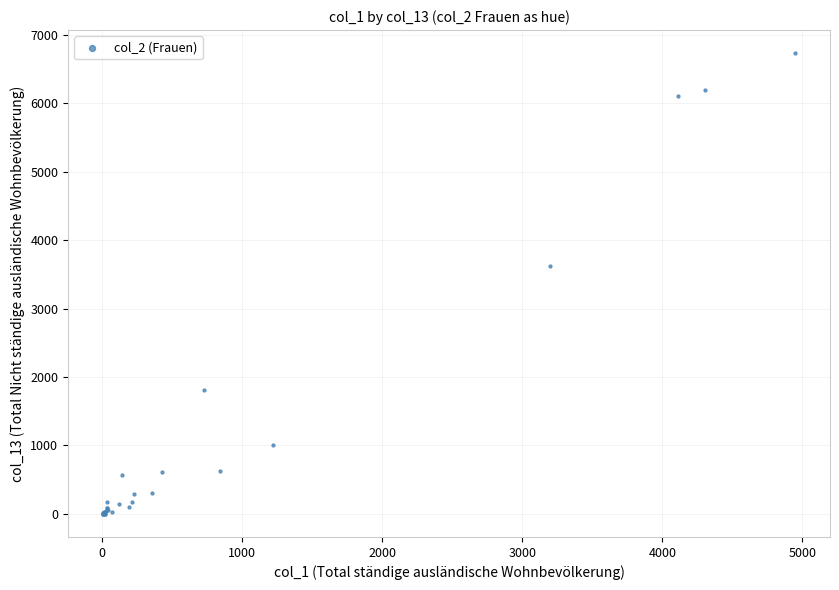

What Y value in the scatter plot is closest to 3365?

3625